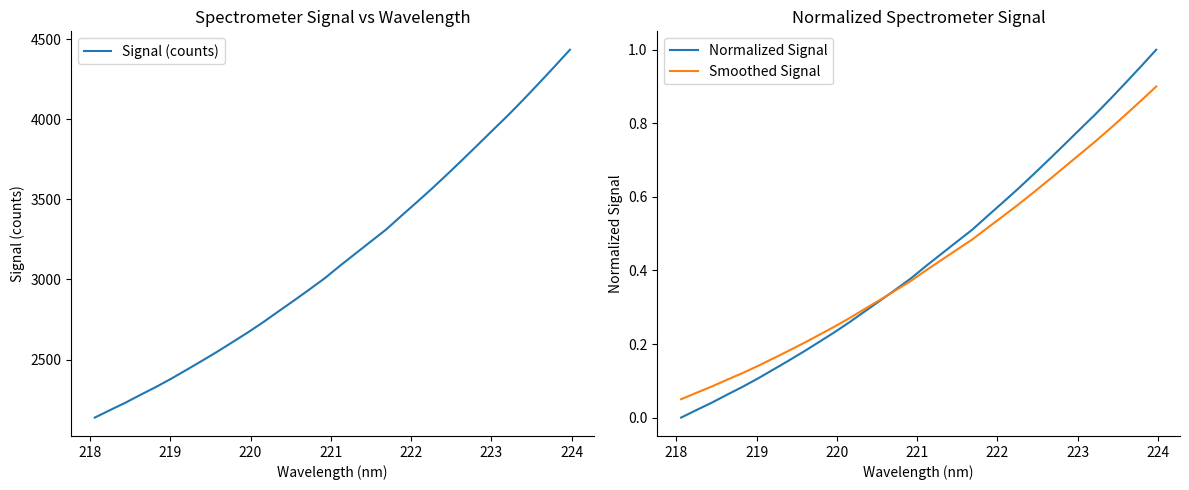

Is this an area chart (filled region under the line)?

No